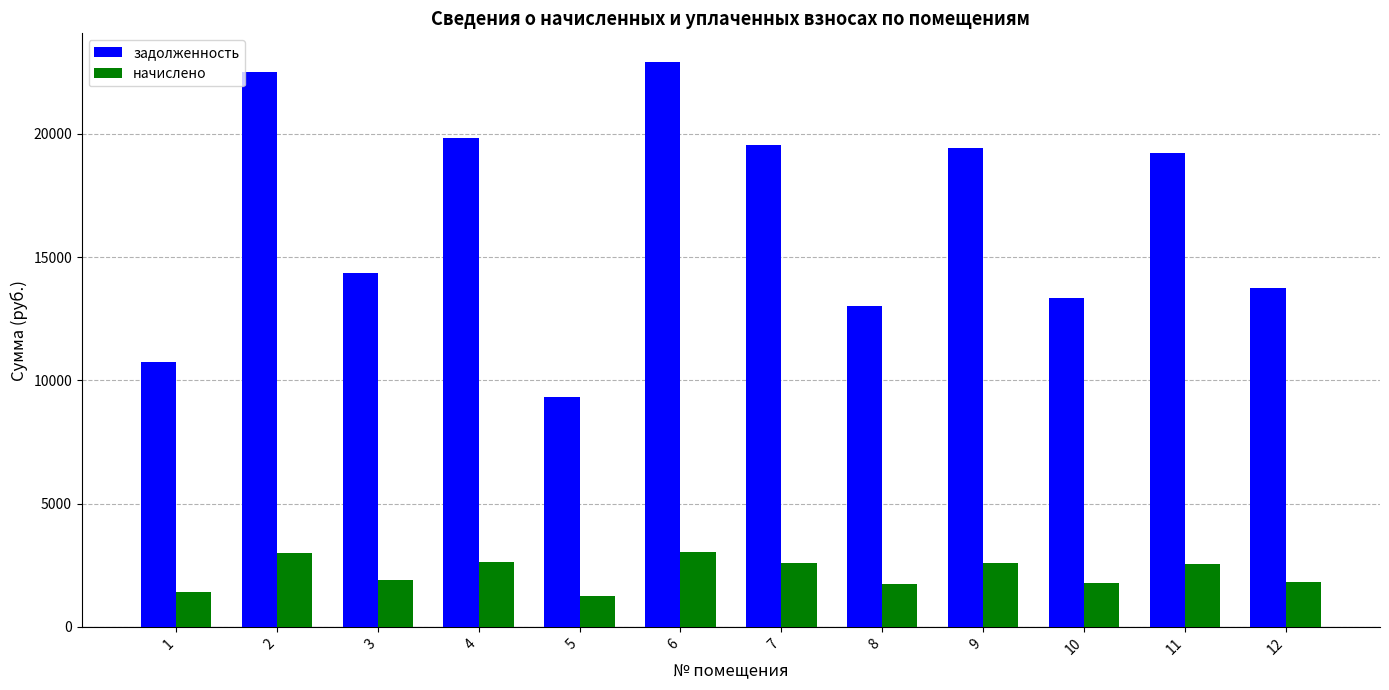

What is the difference between the maximum and minimum values in the задолженность series?

13610.4